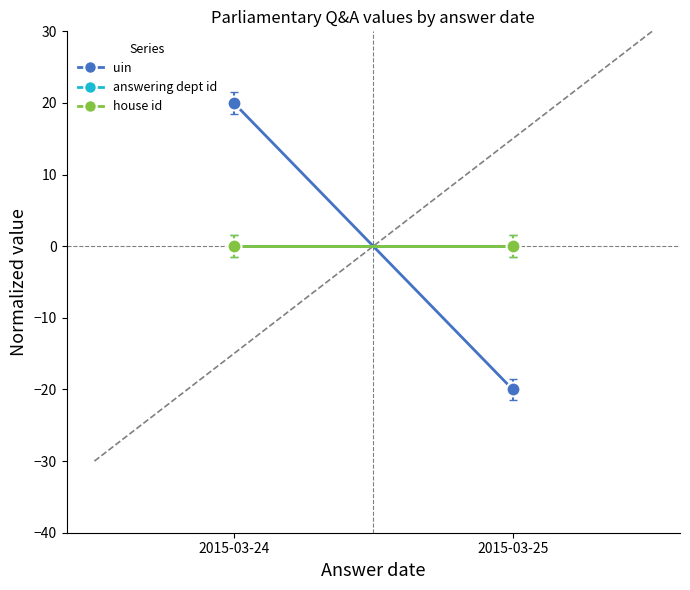

What is the approximate value of uin at 2015-03-25?

-20.0